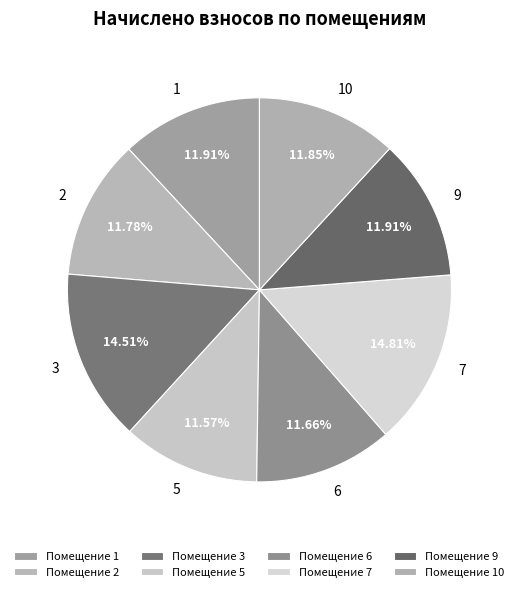

True or false: 9 accounts for 12% of the total.

True